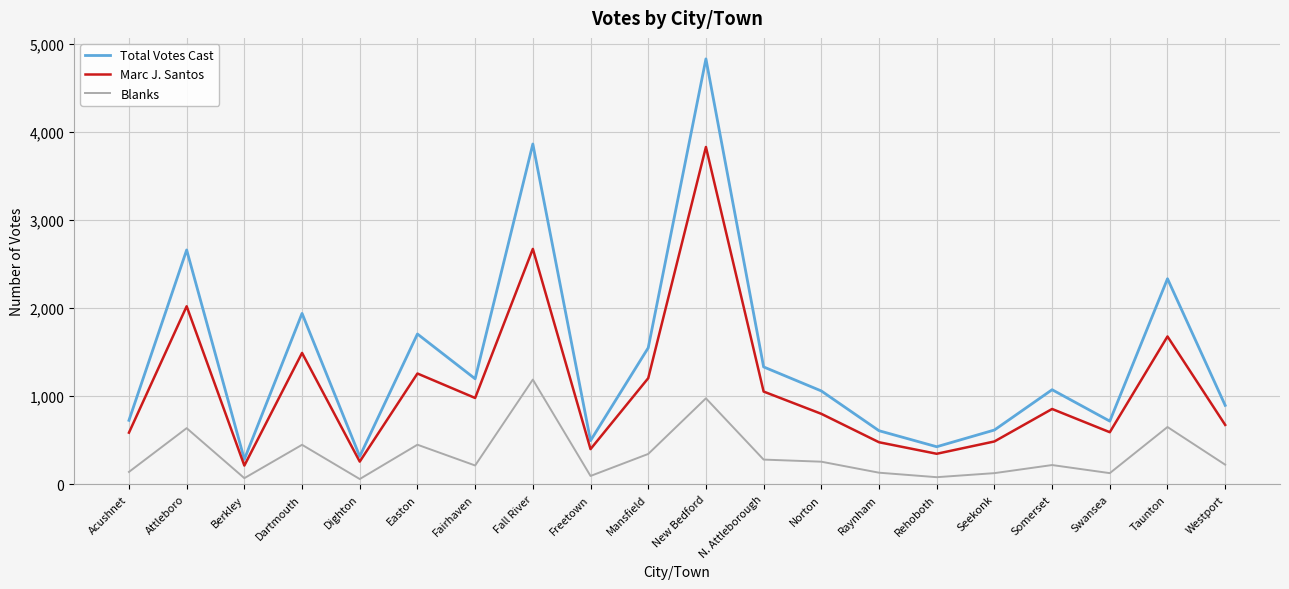

True or false: Marc J. Santos and Total Votes Cast cross at least once.

False